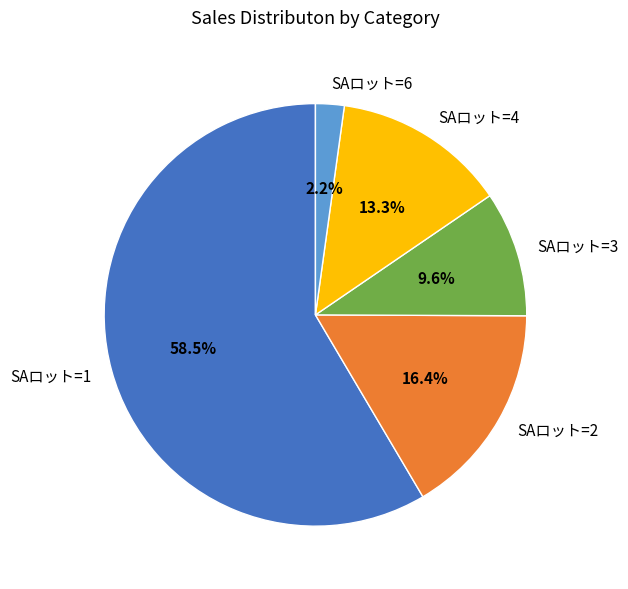

Count the number of slices in the pie.

5